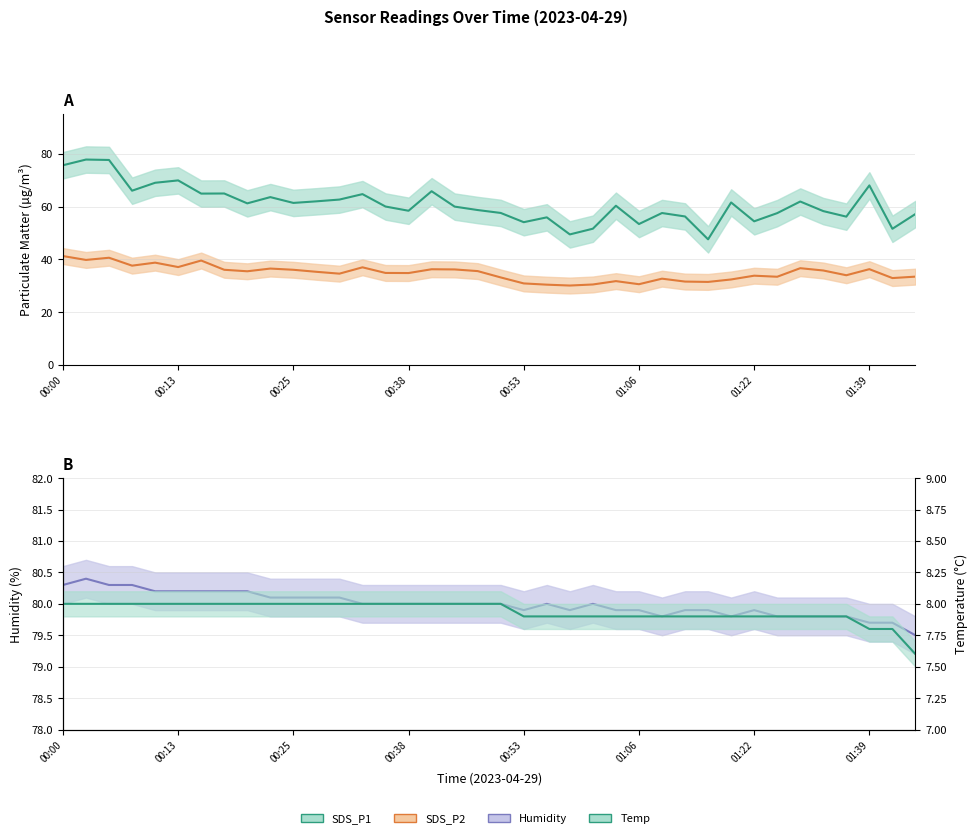

Rank the series by their average value, from highest to lowest.

Humidity, SDS_P1, SDS_P2, Temp (°C)